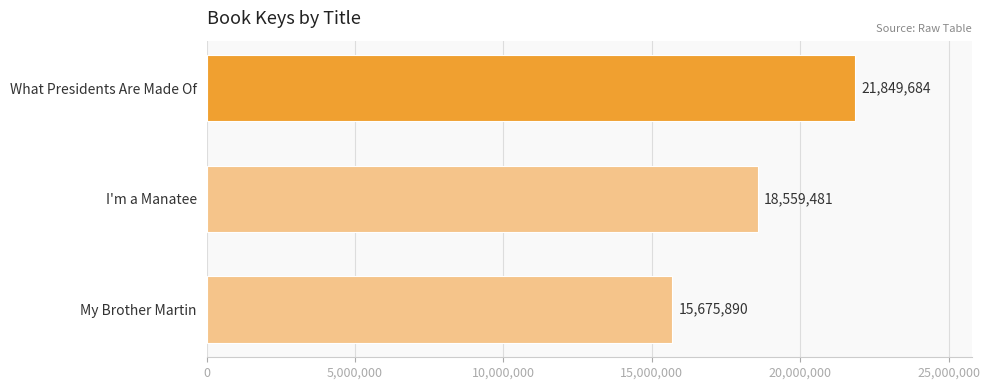

Reading bottom to top, transcribe all the data shown in this chart.

15675890	18559481	21849684